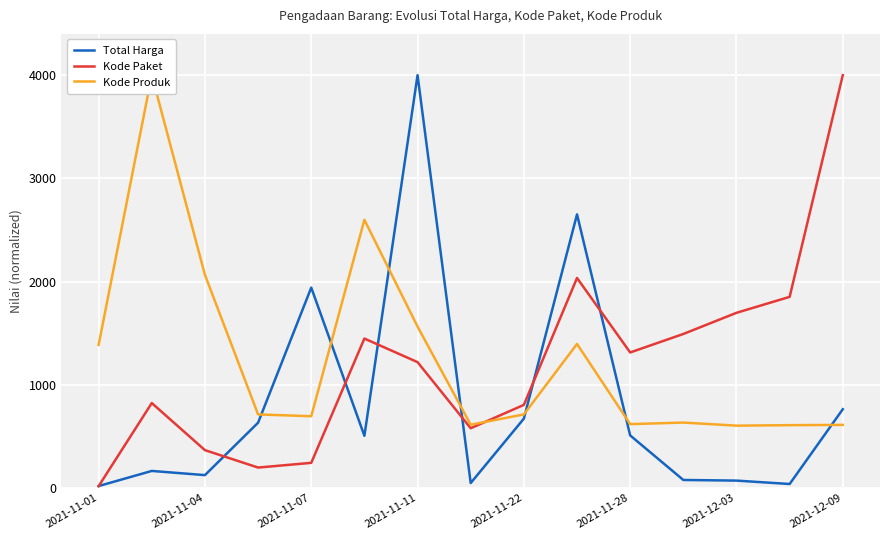

Reading left to right, transcribe all the data shown in this chart.

Total Harga: 17.4	163.9	123.4	631.5	1940.6	504.6	4000.0	46.7	671.0	2650.4	508.2	76.4	70.2	37.3	762.1
Kode Paket: 16.4	821.9	365.5	196.6	242.3	1447.2	1218.4	577.8	804.1	2034.3	1312.3	1491.4	1696.6	1851.2	4000.0
Kode Produk: 1385.6	4000.0	2064.4	711.7	694.1	2597.9	1562.9	611.8	711.7	1394.7	617.6	632.9	602.9	607.7	610.2